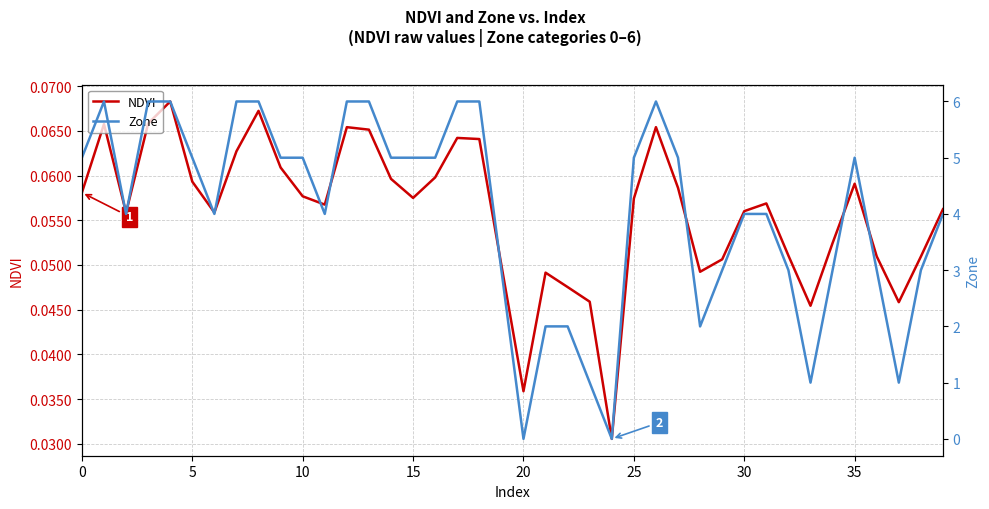

True or false: NDVI has a value of 0.1 at 10.

False